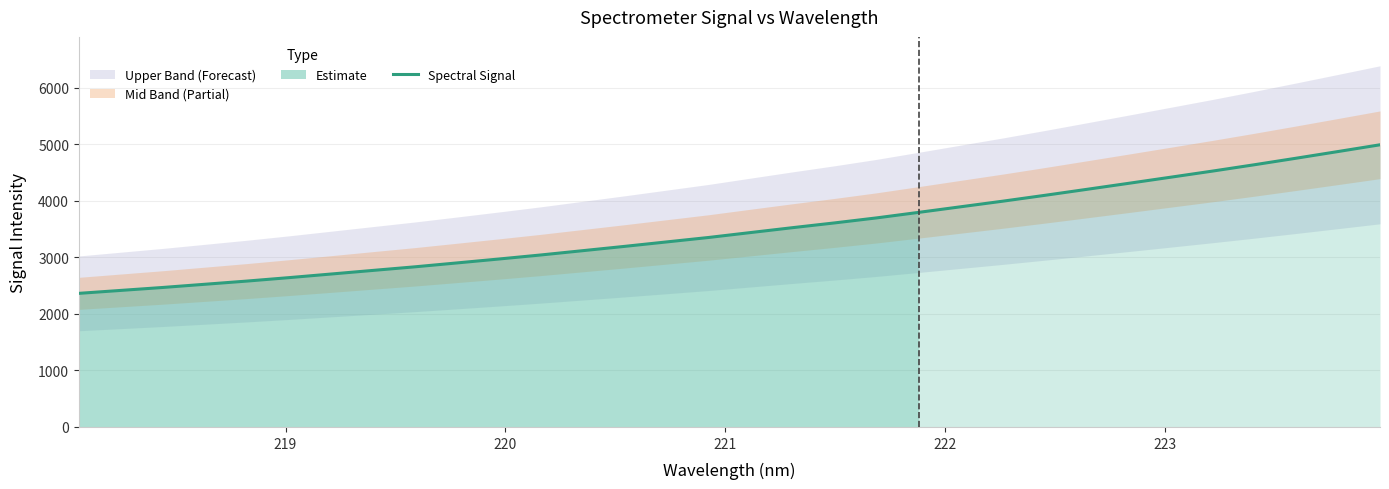

What is the minimum value for Spectral Signal?

2361.6